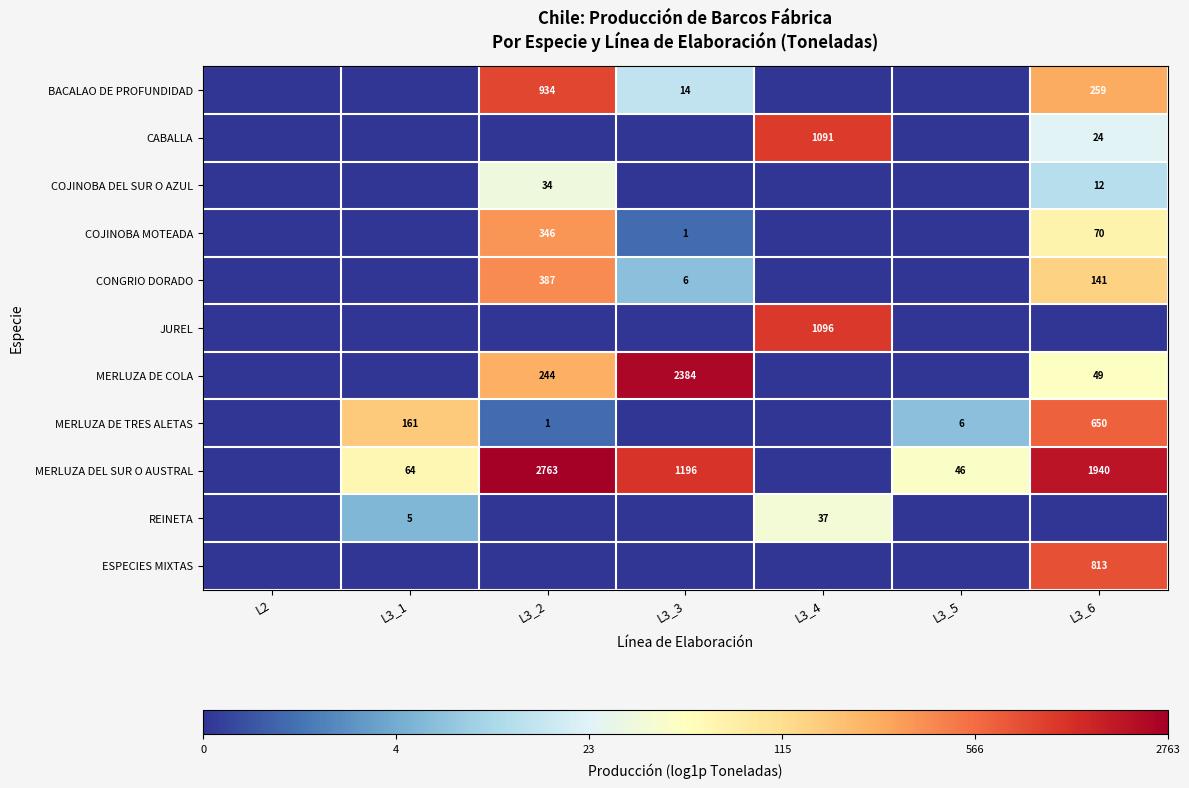

What is the sum of the MERLUZA DE COLA values at L3_2 and L3_6?

293